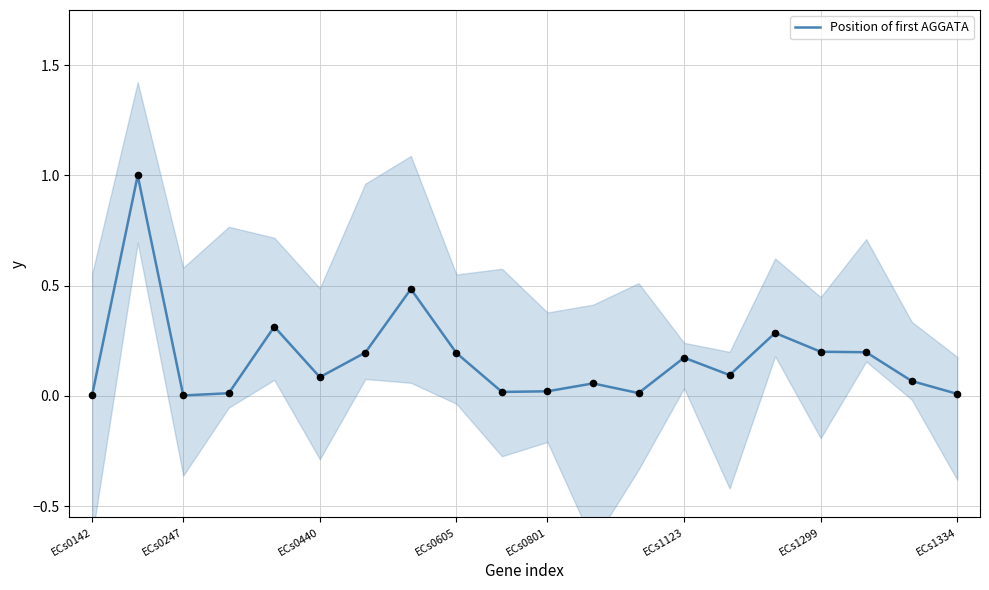

Which has a higher value, ECs1123 or 18?

ECs1123